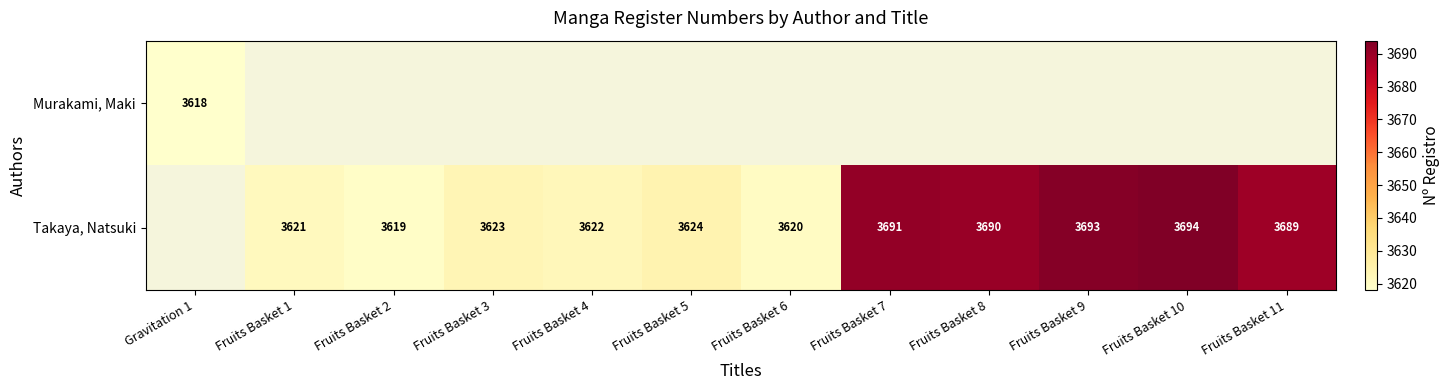

Is the value of Takaya, Natsuki at Fruits Basket 6 greater than the value of Murakami, Maki at Gravitation 1?

Yes